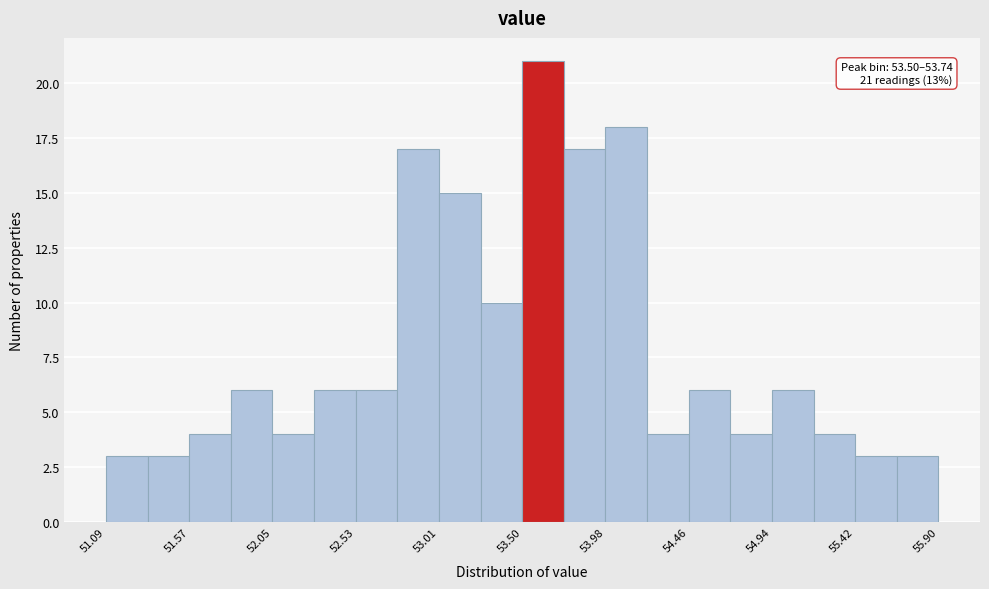

Which range on the x-axis has the tallest bar?

53.50 to 53.75